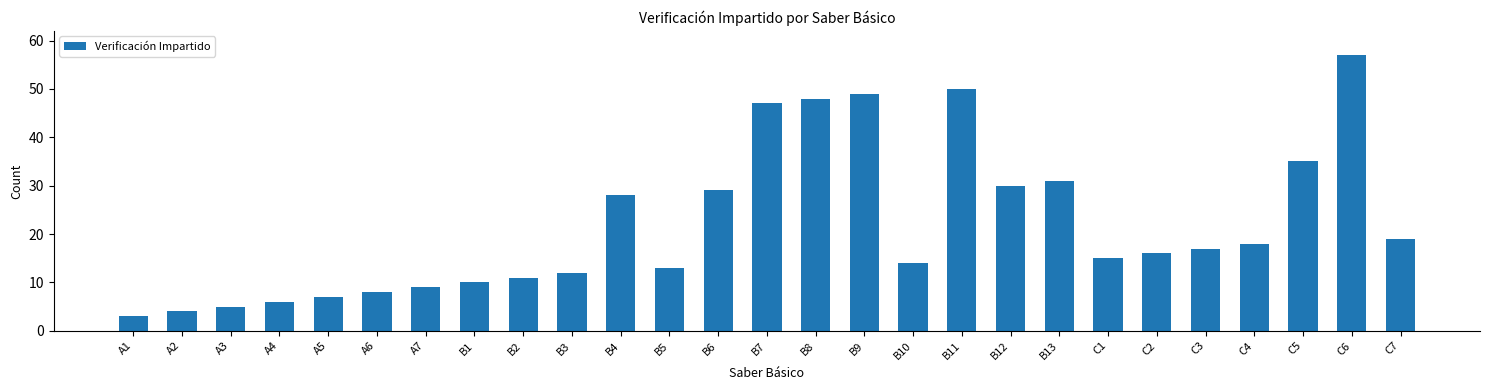

How many series are shown in this chart?

1